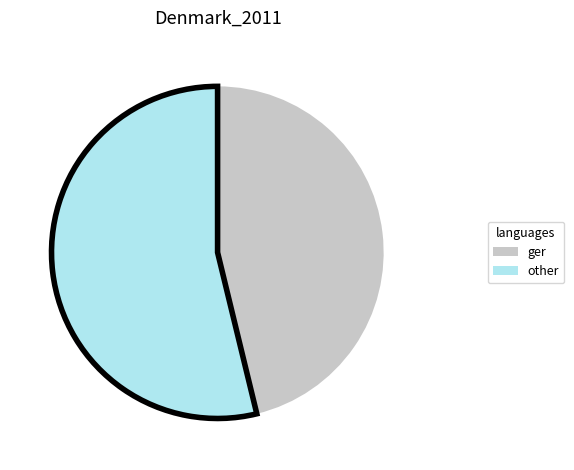

Between ger and other, which is larger?

other